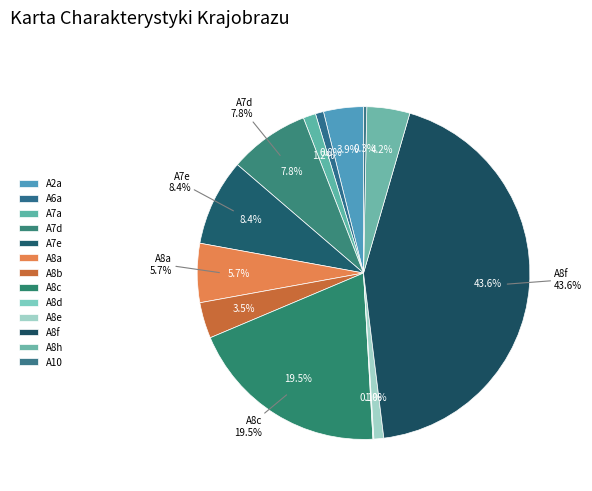

Rank the categories by value from lowest to highest.

A8d, A10, A6a, A8e, A7a, A8b, A2a, A8h, A8a, A7d, A7e, A8c, A8f